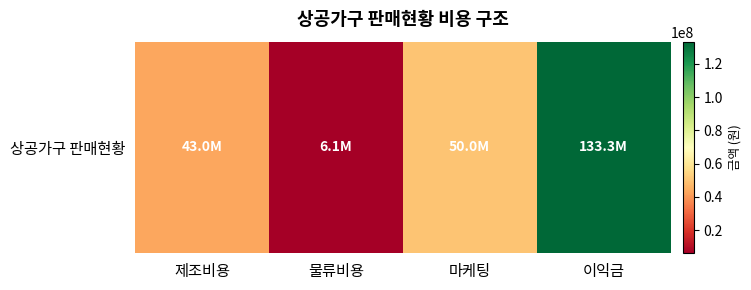

Is it true that the value at 마케팅 is 27190139?

False